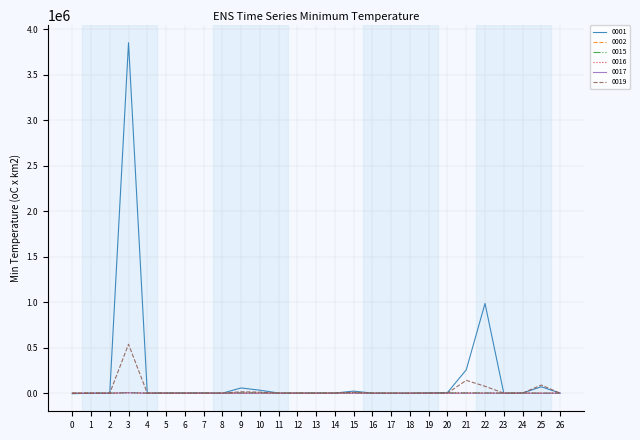

Is it true that 0019 equals -9.7 at 0?

True